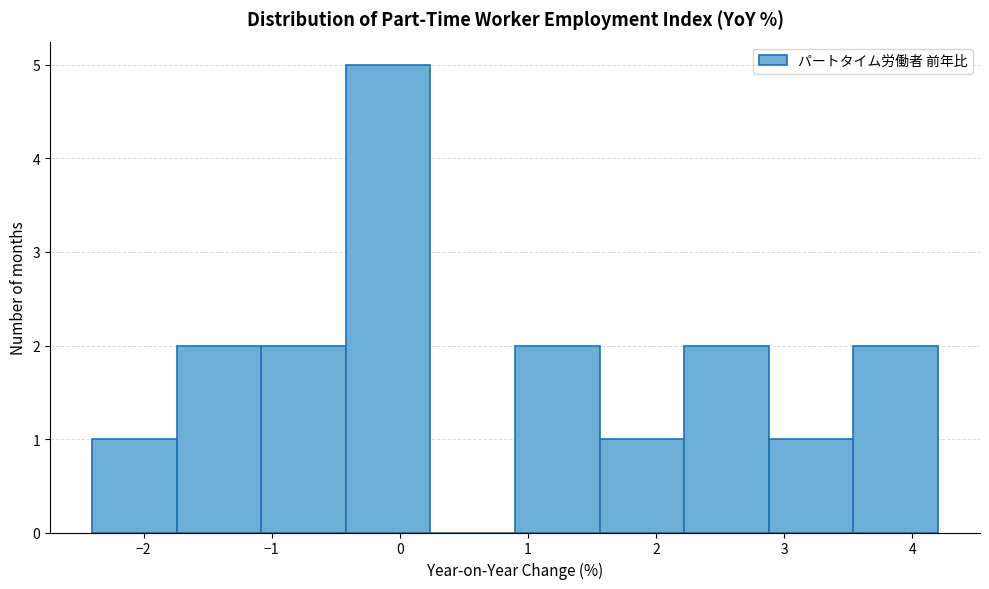

Reading left to right, transcribe this chart: for each bar, give the range it covers on the x-axis and its height. Neither the bar edges nor the heights are printed on the chart, so give them approximately, as read against the axes.

-2.40 to -1.74: 1
-1.74 to -1.08: 2
-1.08 to -0.42: 2
-0.42 to 0.24: 5
0.24 to 0.90: 0
0.90 to 1.56: 2
1.56 to 2.22: 1
2.22 to 2.88: 2
2.88 to 3.54: 1
3.54 to 4.20: 2